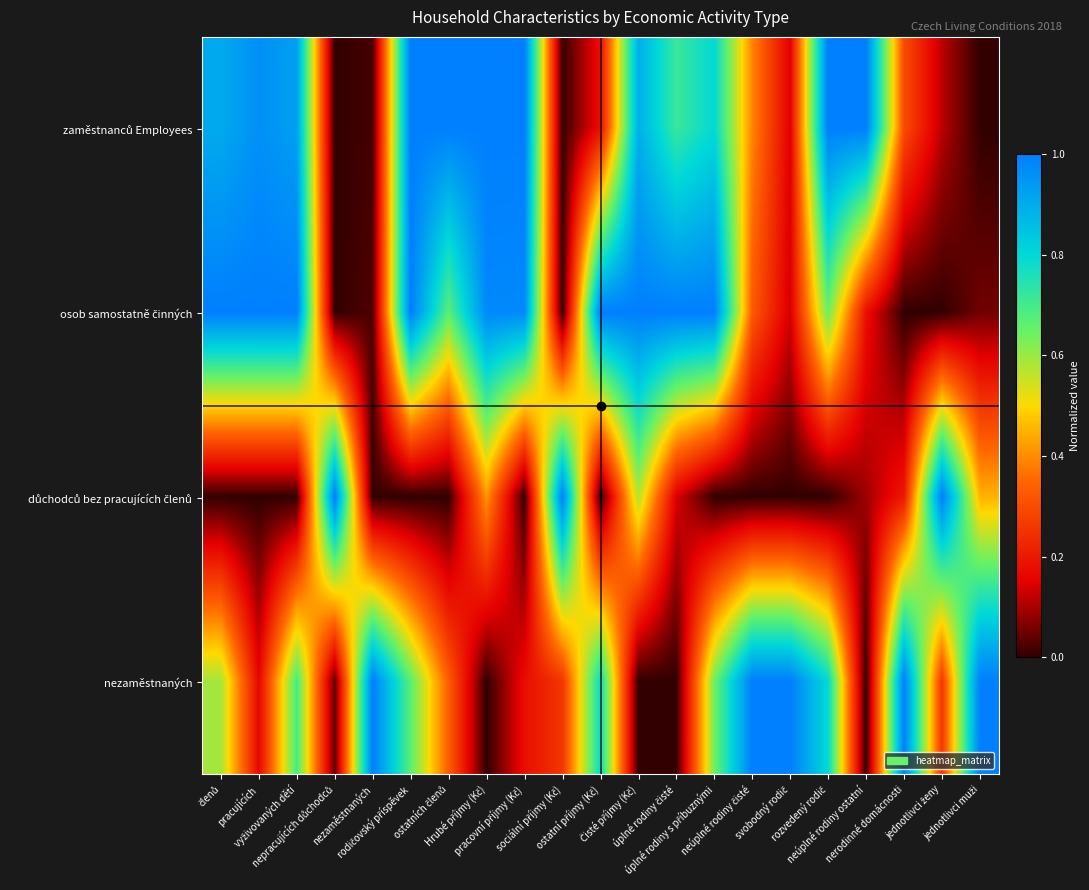

Which series has the largest total across all categories?

zaměstnanců Employees